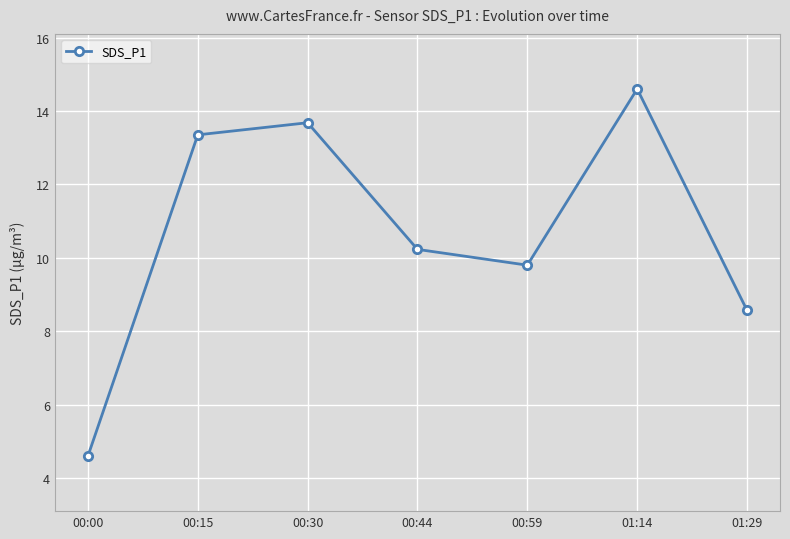

True or false: the data shows 20.7 at 01:14.

False